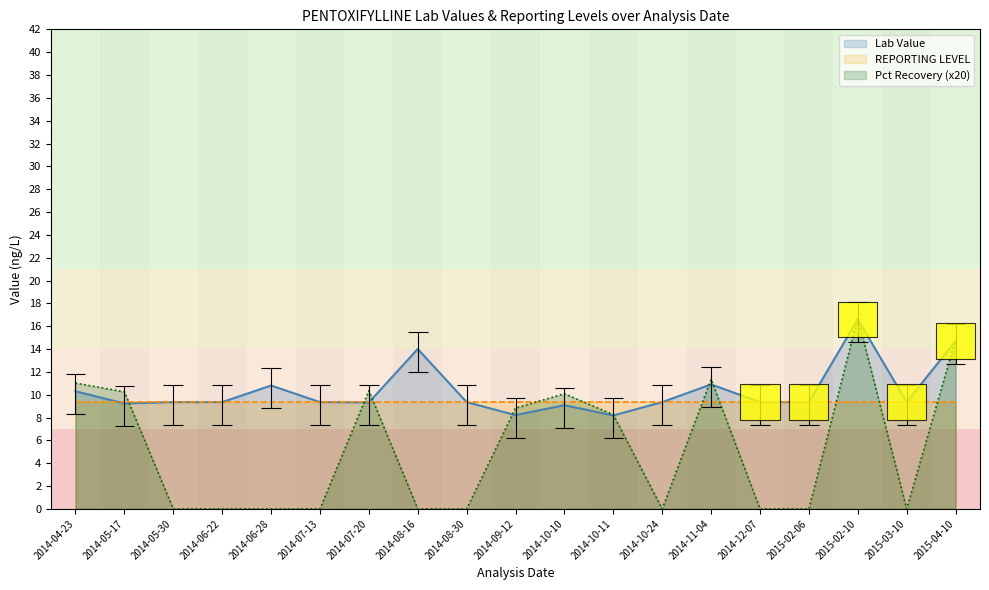

Is the value of Pct Recovery (x20) at 2014-06-28 greater than the value of Lab Value at 2014-05-17?

No